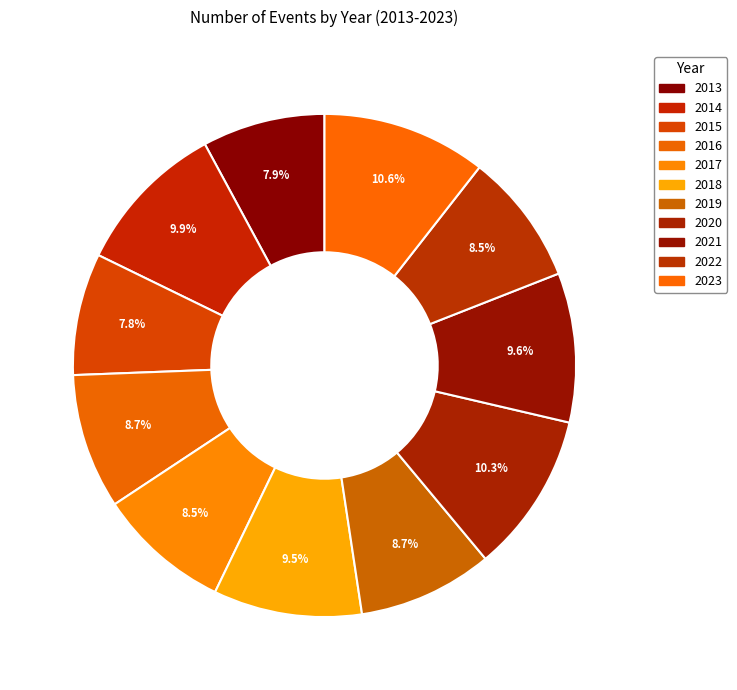

The 2020 slice represents 10% of the pie. True or false?

True